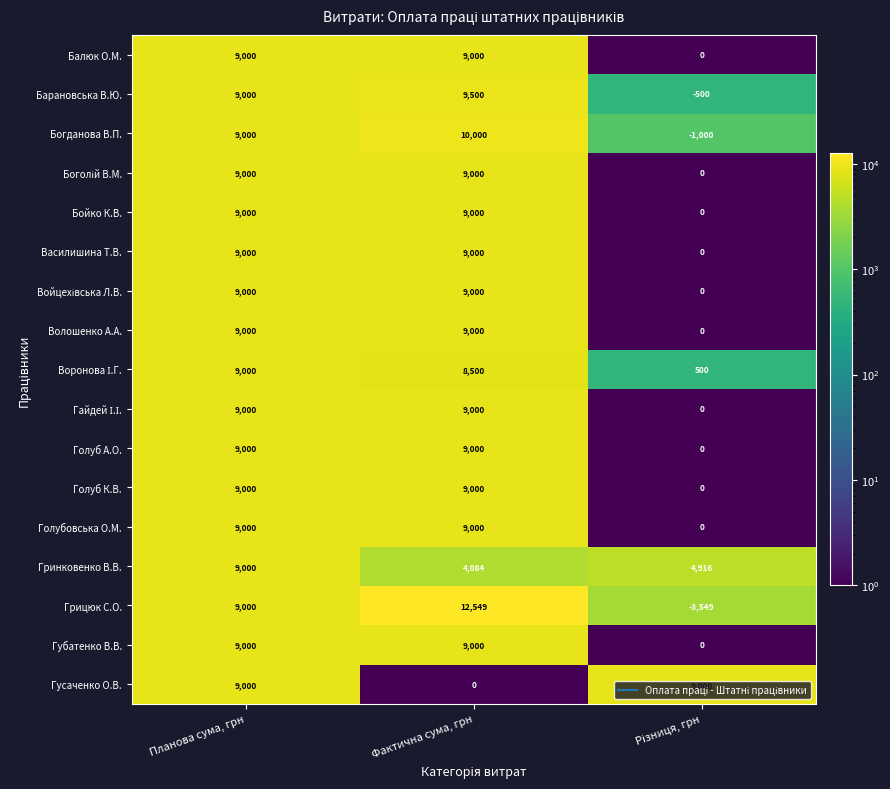

The value of Голуб А.О. at Фактична сума, грн is 13071. True or false?

False